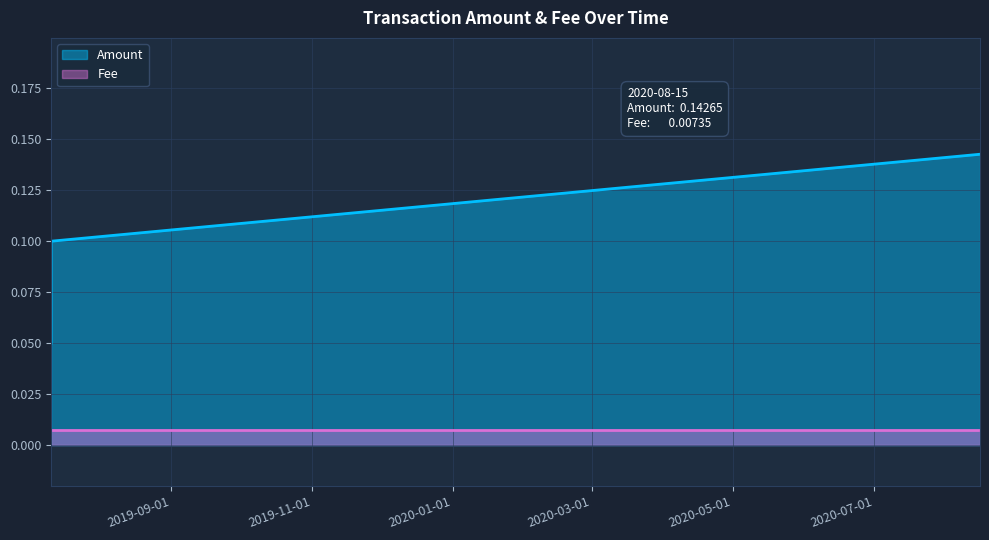

What is the difference between the maximum and minimum values?

0.1